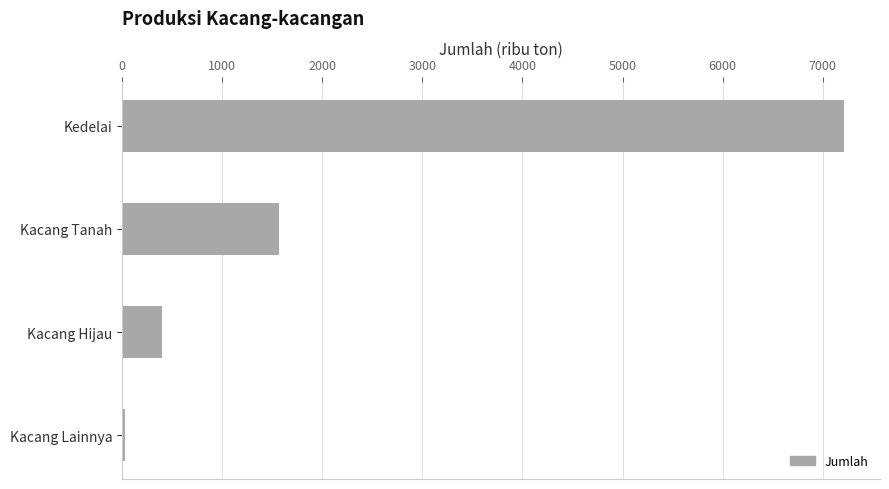

Where is the data nearest to the value 3620?

Kacang Tanah